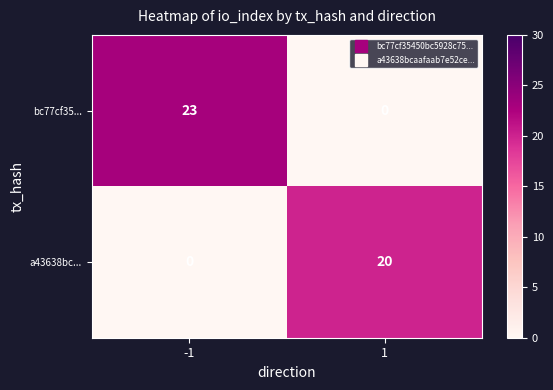

True or false: a43638bc... has a value of 0 at -1.

True